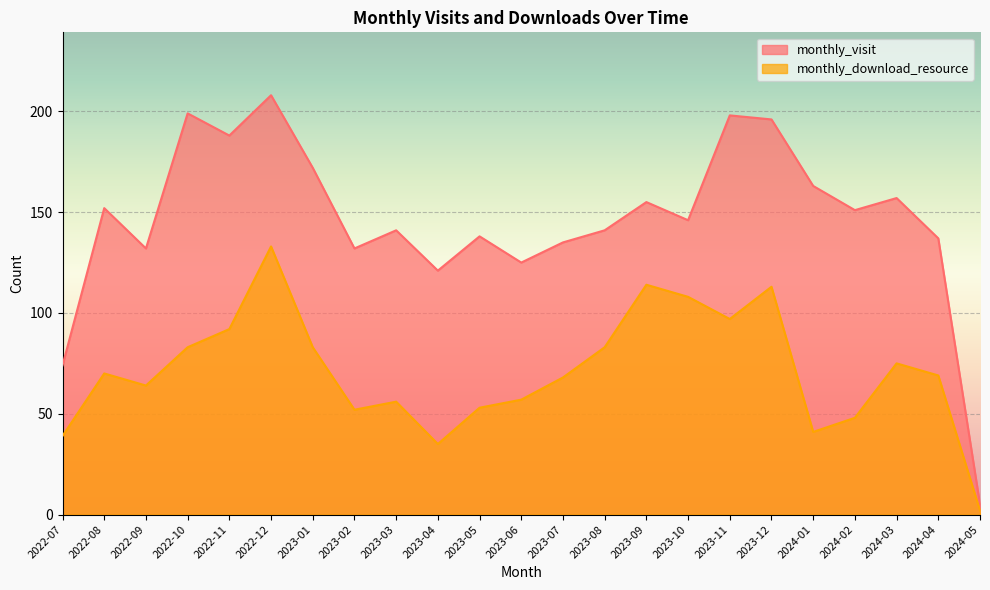

What is the total value across all series at 2023-12?

309